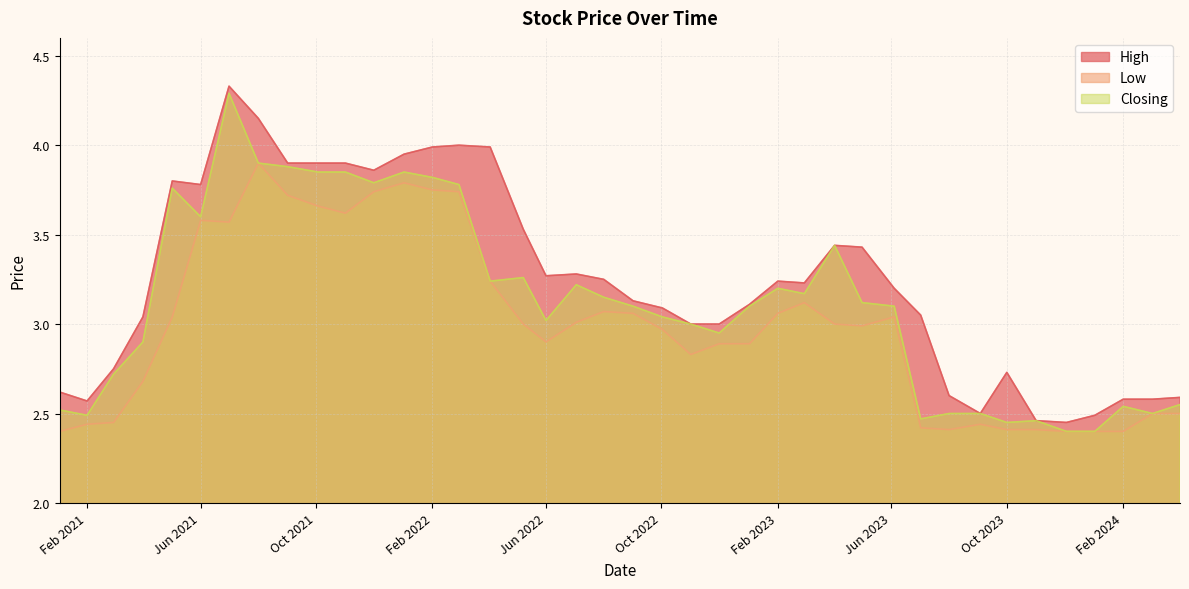

What is the difference between the maximum and minimum values in the Closing series?

1.9